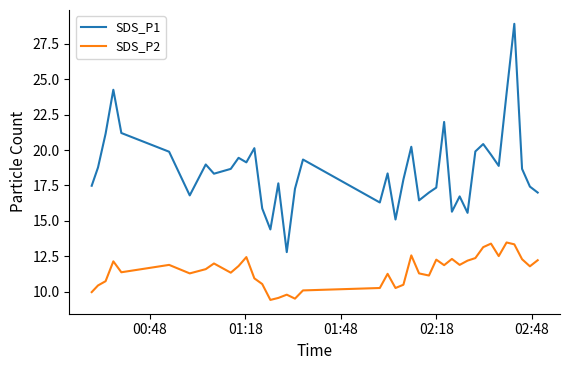

True or false: SDS_P2 and SDS_P1 cross at least once.

False